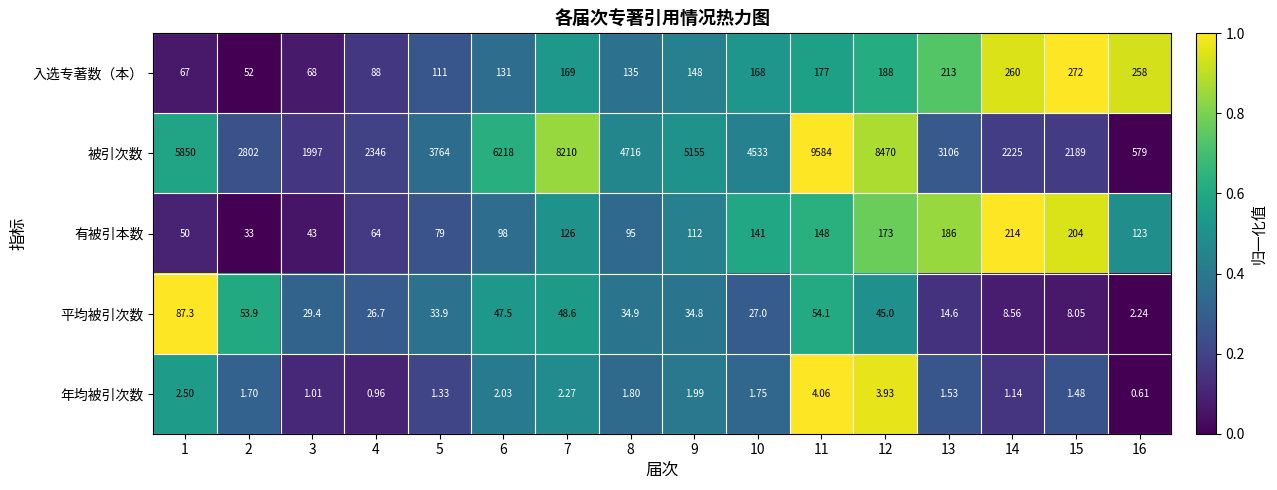

At 13, list the series in order from largest to smallest.

被引次数, 入选专著数（本）, 有被引本数, 平均被引次数, 年均被引次数